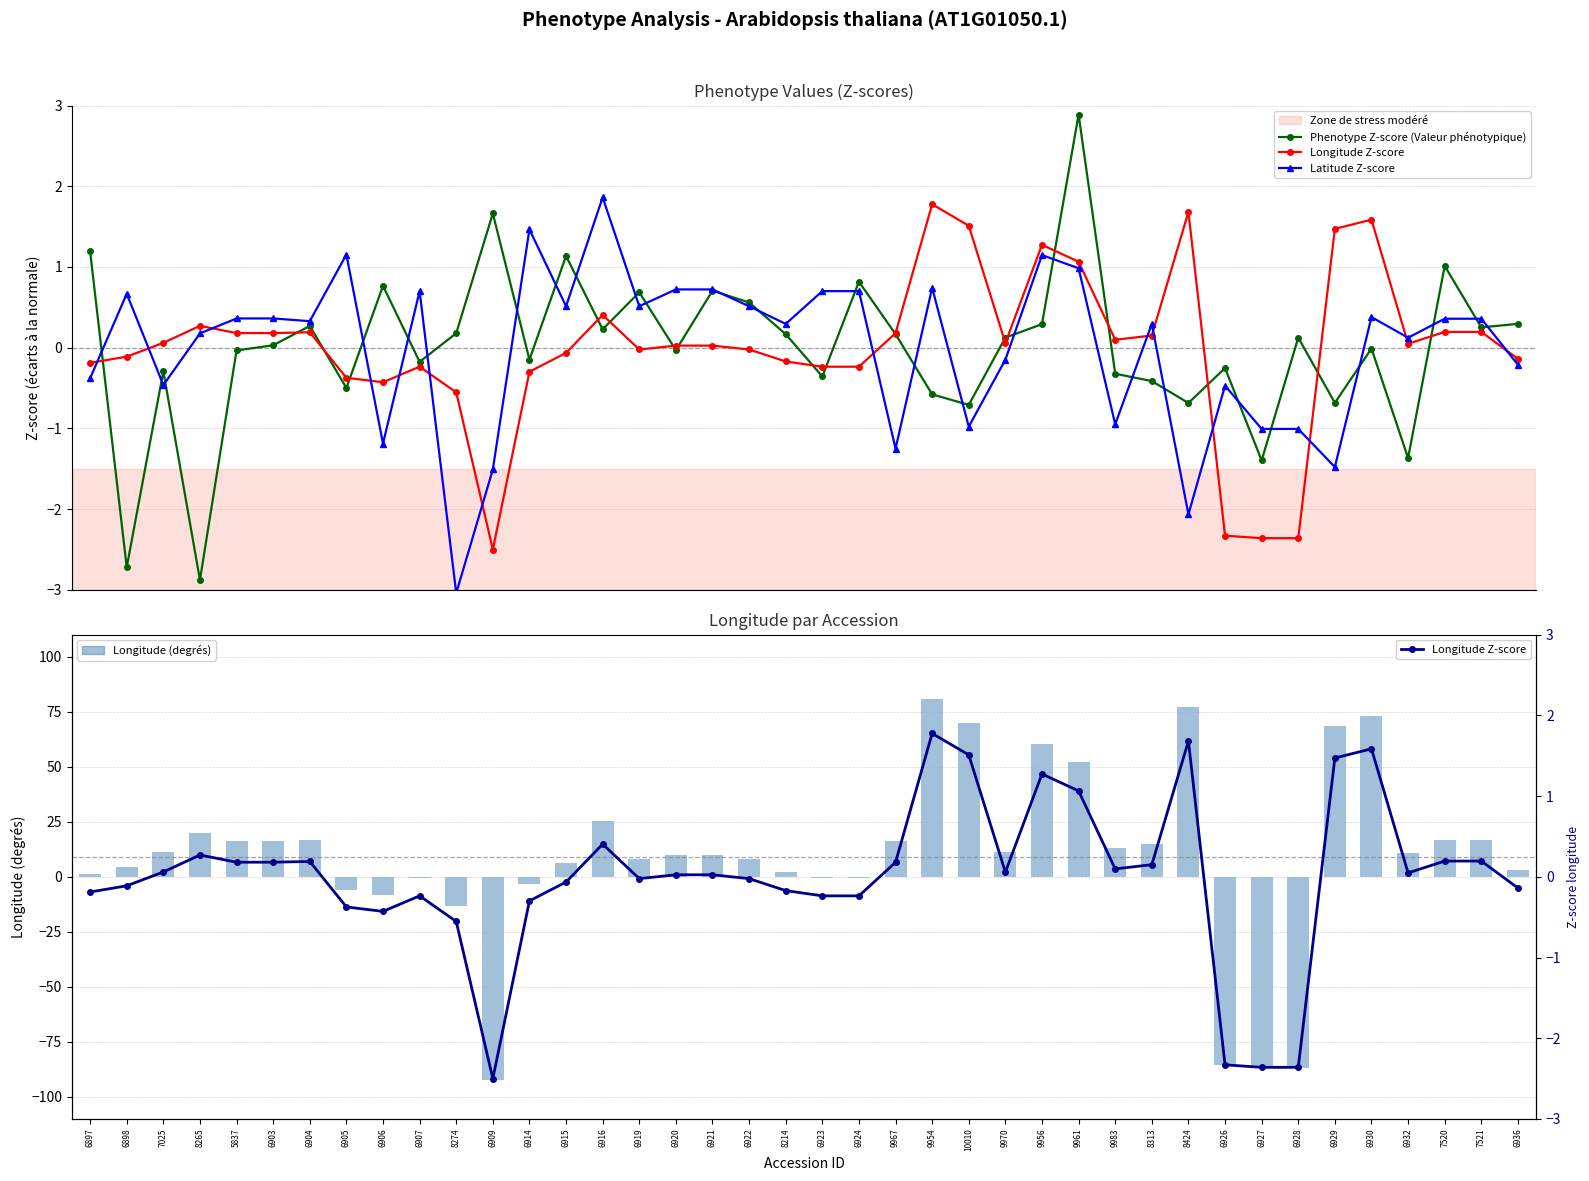

Reading right to left, what are all the values shown in this chart?

Phenotype Z-score (Valeur phénotypique): 6936=0.3	7521=0.3	7520=1.0	6932=-1.4	6930=-0.0	6929=-0.7	6928=0.1	6927=-1.4	6926=-0.3	8424=-0.7	8313=-0.4	9983=-0.3	9961=2.9	9956=0.3	9970=0.1	10010=-0.7	9954=-0.6	9967=0.2	6924=0.8	6923=-0.4	8214=0.2	6922=0.6	6921=0.7	6920=-0.0	6919=0.7	6916=0.2	6915=1.1	6914=-0.1	6909=1.7	8274=0.2	6907=-0.2	6906=0.8	6905=-0.5	6904=0.3	6903=0.0	5837=-0.0	8265=-2.9	7025=-0.3	6898=-2.7	6897=1.2
Longitude Z-score: 6936=-0.1	7521=0.2	7520=0.2	6932=0.0	6930=1.6	6929=1.5	6928=-2.4	6927=-2.4	6926=-2.3	8424=1.7	8313=0.2	9983=0.1	9961=1.1	9956=1.3	9970=0.1	10010=1.5	9954=1.8	9967=0.2	6924=-0.2	6923=-0.2	8214=-0.2	6922=-0.0	6921=0.0	6920=0.0	6919=-0.0	6916=0.4	6915=-0.1	6914=-0.3	6909=-2.5	8274=-0.6	6907=-0.2	6906=-0.4	6905=-0.4	6904=0.2	6903=0.2	5837=0.2	8265=0.3	7025=0.1	6898=-0.1	6897=-0.2
Latitude Z-score: 6936=-0.2	7521=0.4	7520=0.4	6932=0.1	6930=0.4	6929=-1.5	6928=-1.0	6927=-1.0	6926=-0.5	8424=-2.1	8313=0.3	9983=-0.9	9961=1.0	9956=1.1	9970=-0.1	10010=-1.0	9954=0.7	9967=-1.3	6924=0.7	6923=0.7	8214=0.3	6922=0.5	6921=0.7	6920=0.7	6919=0.5	6916=1.9	6915=0.5	6914=1.5	6909=-1.5	8274=-3.0	6907=0.7	6906=-1.2	6905=1.2	6904=0.3	6903=0.4	5837=0.4	8265=0.2	7025=-0.5	6898=0.7	6897=-0.4
Longitude (degrés): 6936=3.3	7521=16.8	7520=16.8	6932=10.9	6930=73.1	6929=68.5	6928=-86.6	6927=-86.6	6926=-85.4	8424=77.0	8313=15.0	9983=12.9	9961=52.0	9956=60.5	9970=11.2	10010=70.0	9954=80.8	9967=16.2	6924=-0.6	6923=-0.6	8214=2.0	6922=8.0	6921=9.9	6920=9.9	6919=8.0	6916=25.3	6915=6.3	6914=-3.2	6909=-92.3	8274=-13.5	6907=-0.6	6906=-8.4	6905=-6.2	6904=16.6	6903=16.2	5837=16.2	8265=19.9	7025=11.3	6898=4.4	6897=1.3